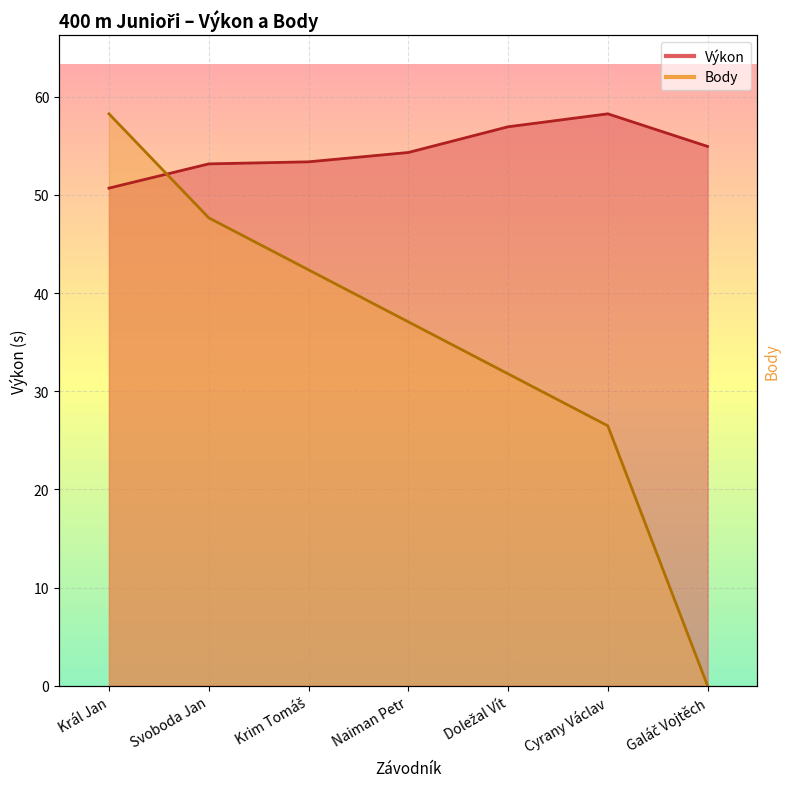

At how many categories does at least one series exceed 32?

7